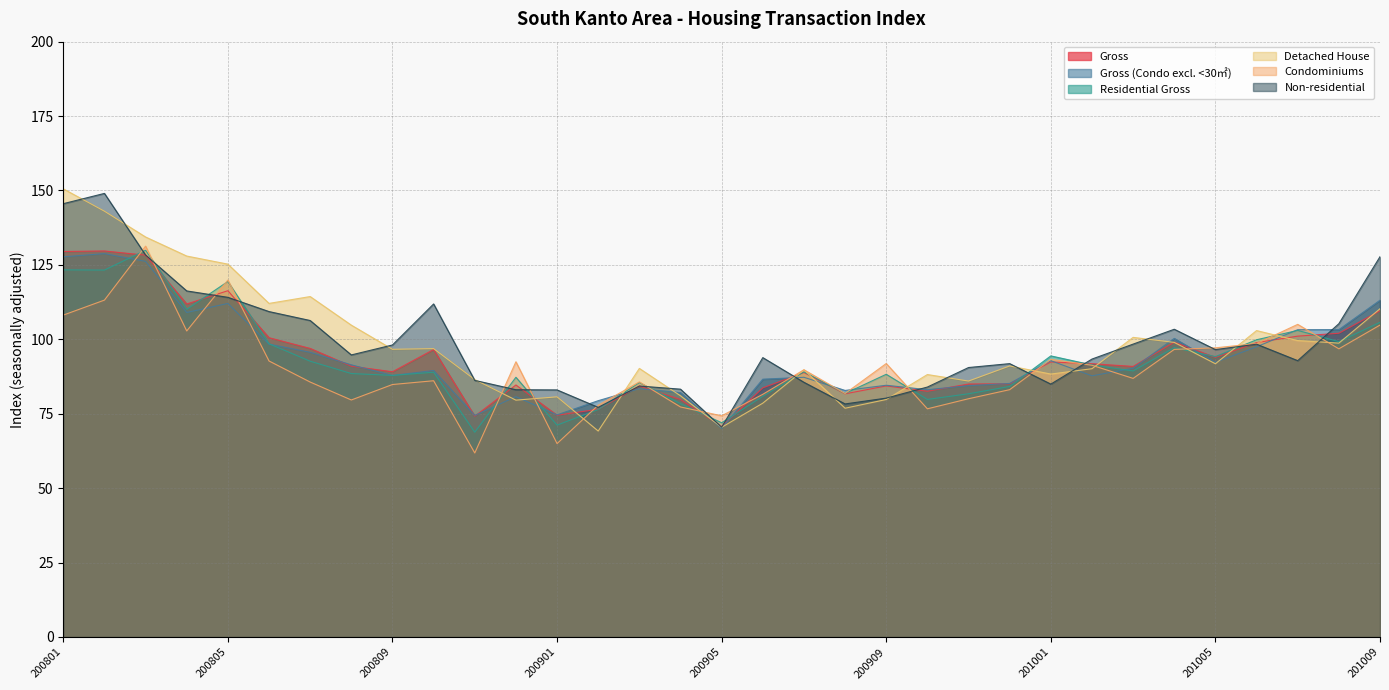

What is the average value of the Condominiums series?

90.7